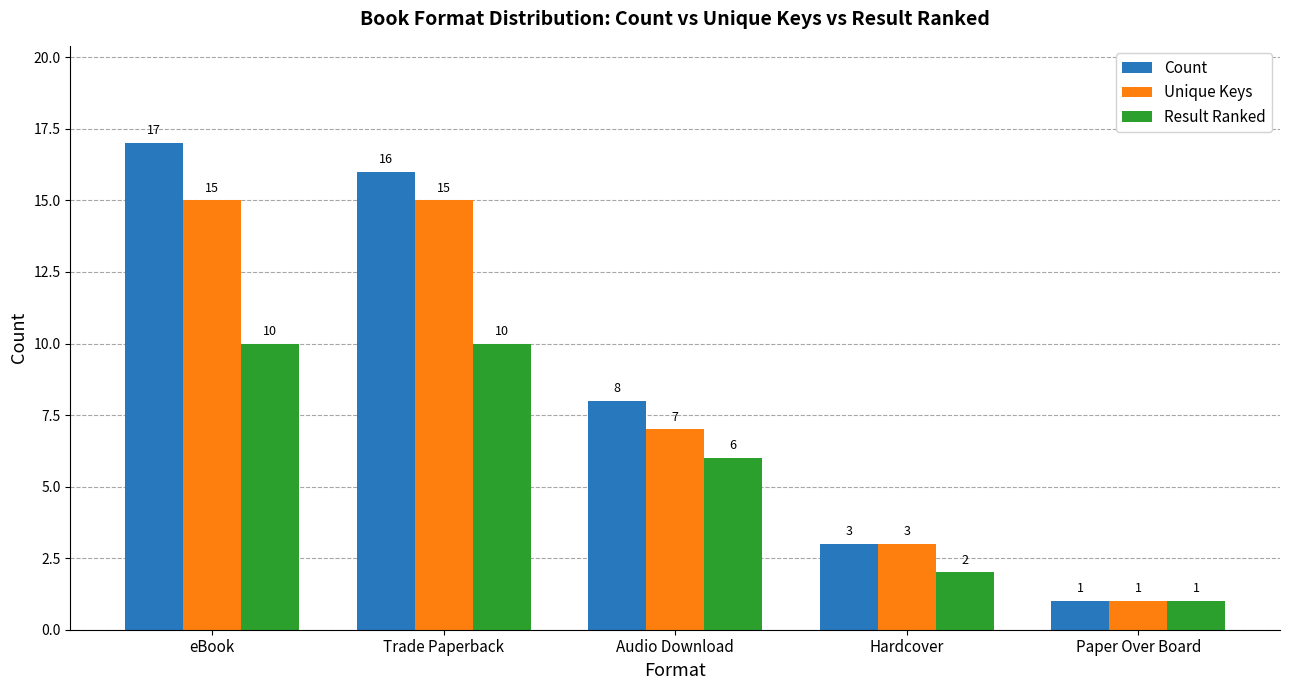

What is the average value of the Result Ranked series?

6